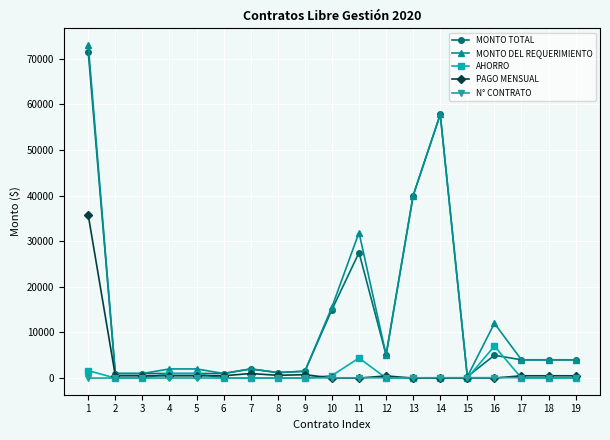

True or false: MONTO TOTAL has a value of 5071.0 at 12.

True